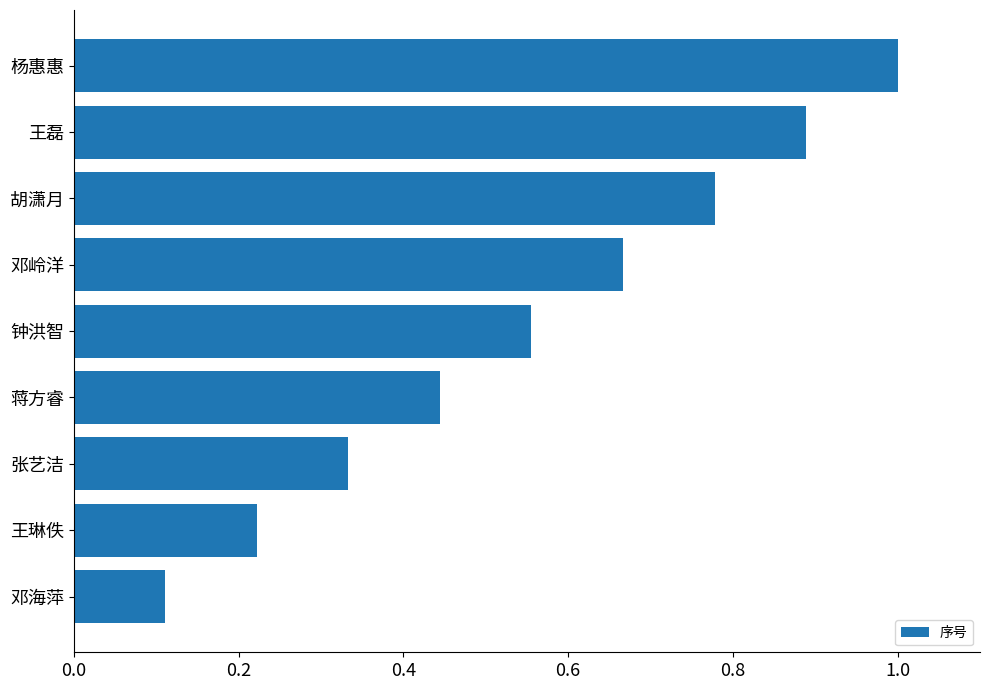

What is the sum of all values?

5.0